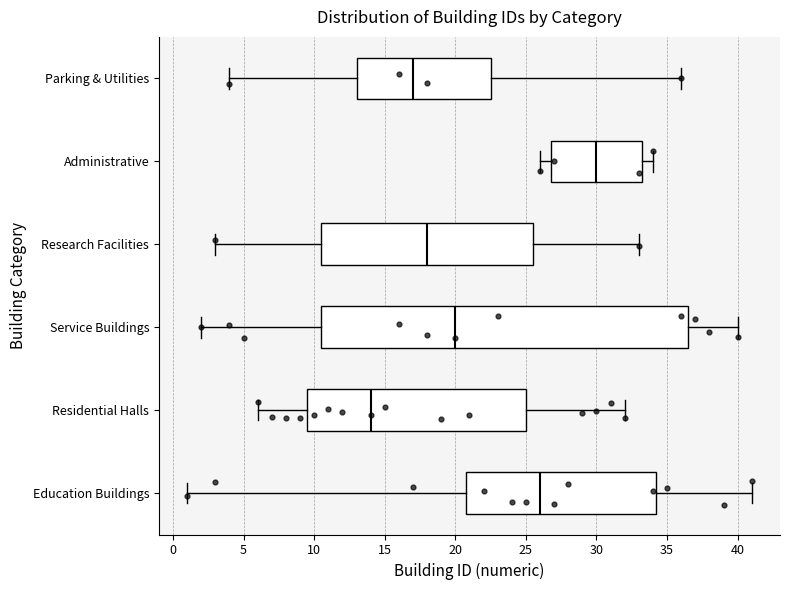

Which box has the furthest to the right median line?

Administrative